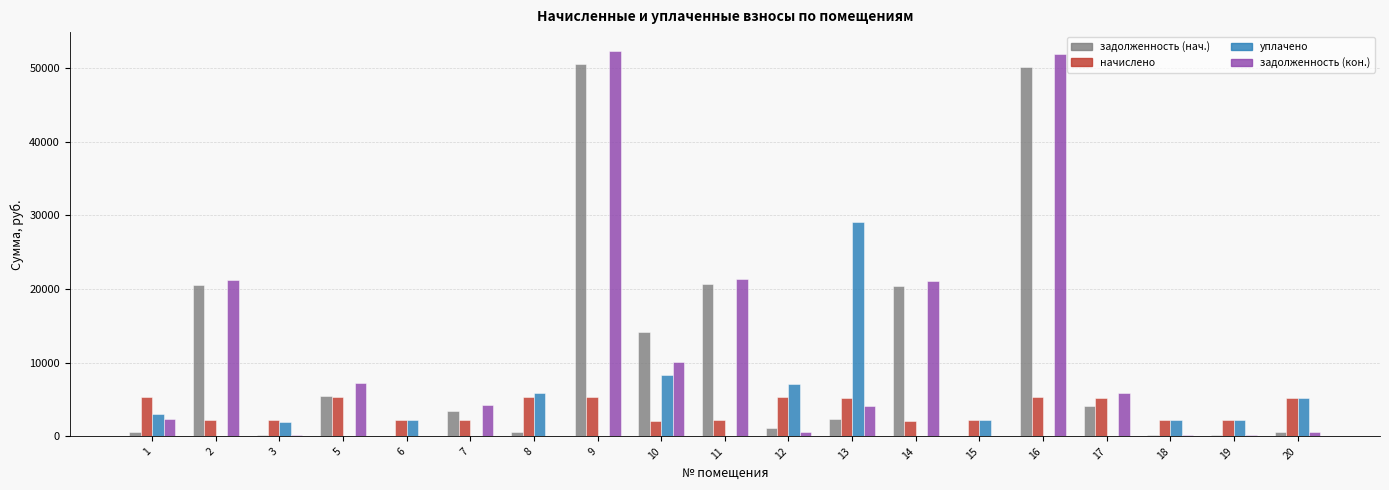

What are all the series names shown in the legend?

задолженность (нач.), начислено, уплачено, задолженность (кон.)